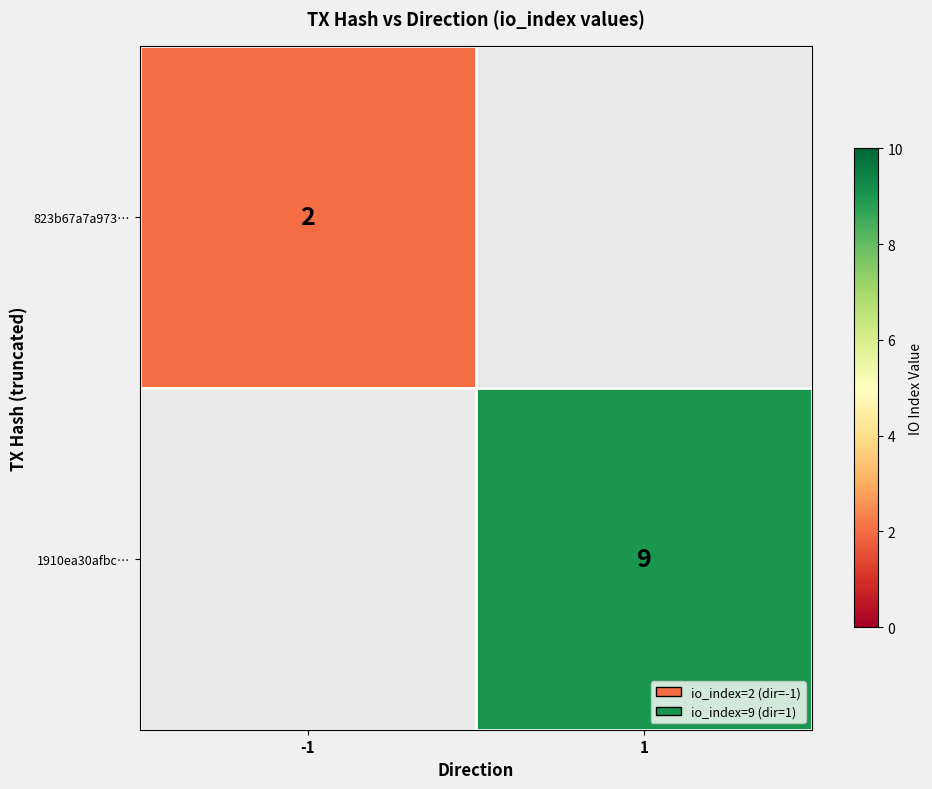

Count the number of categories in the chart.

2